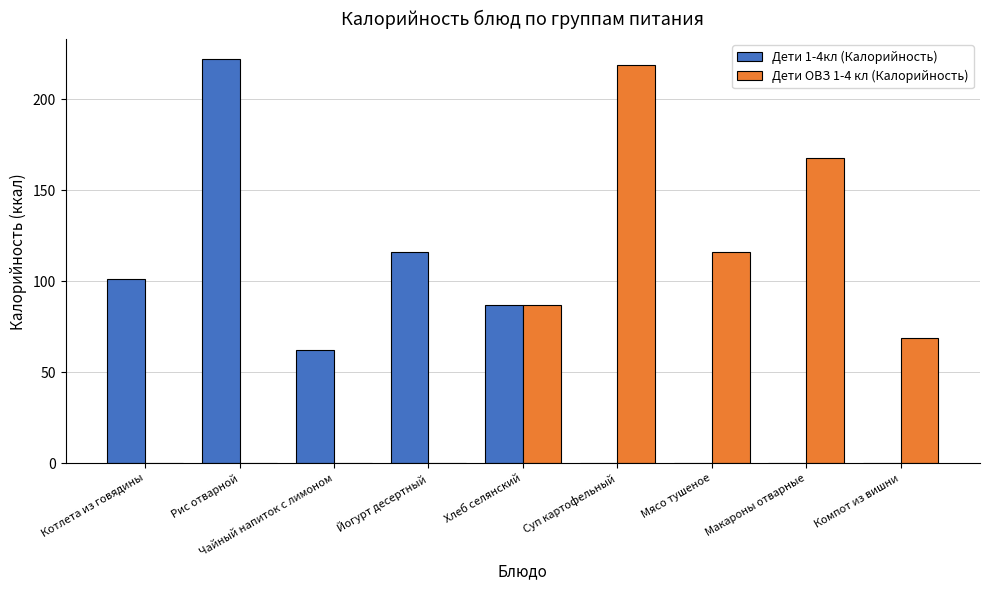

What is the sum of all Дети ОВЗ 1-4 кл (Калорийность) values?

658.9